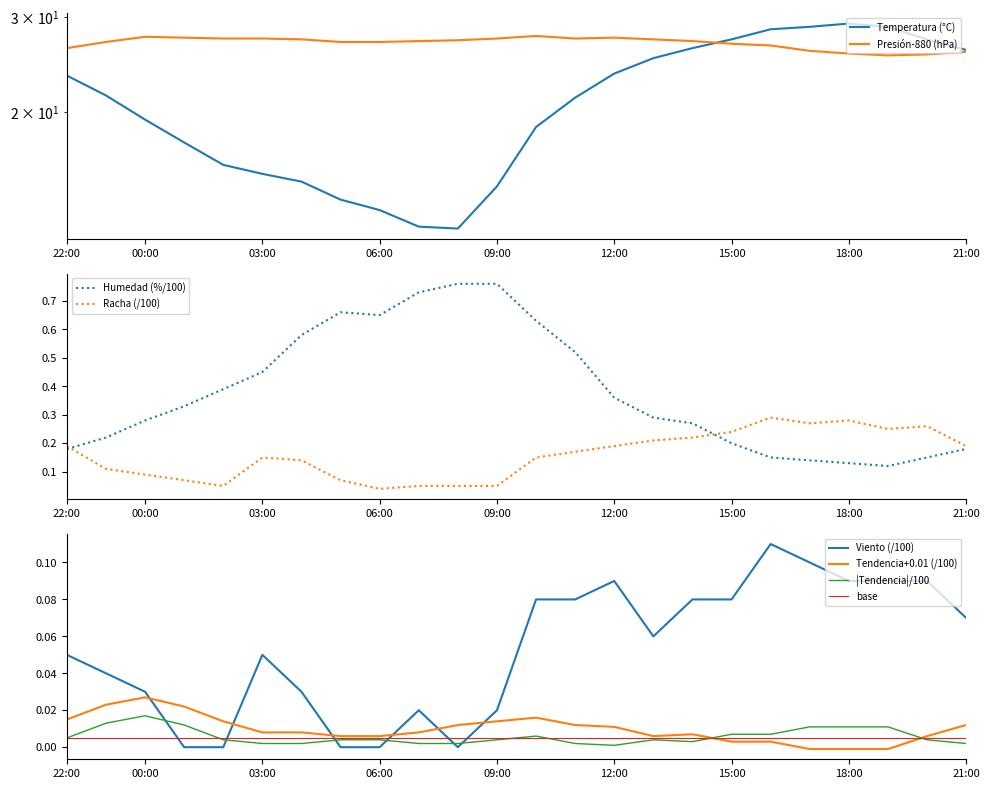

What is the minimum value for Presión (hPa)?

25.5